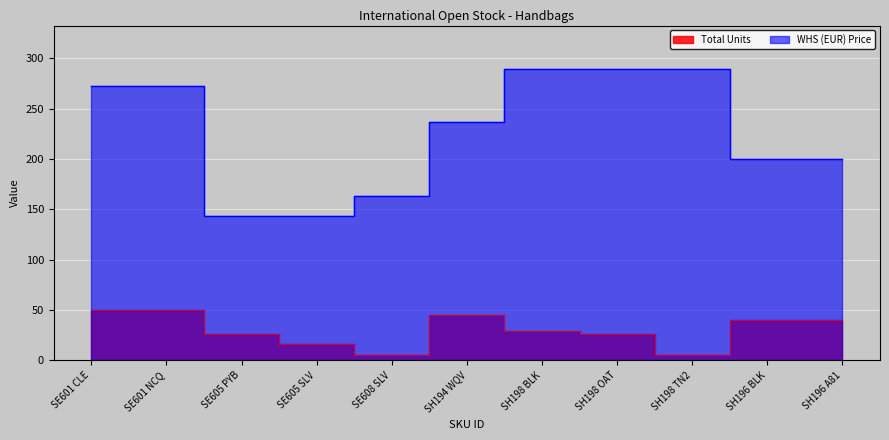

What position from the left is SE601 NCQ?

2